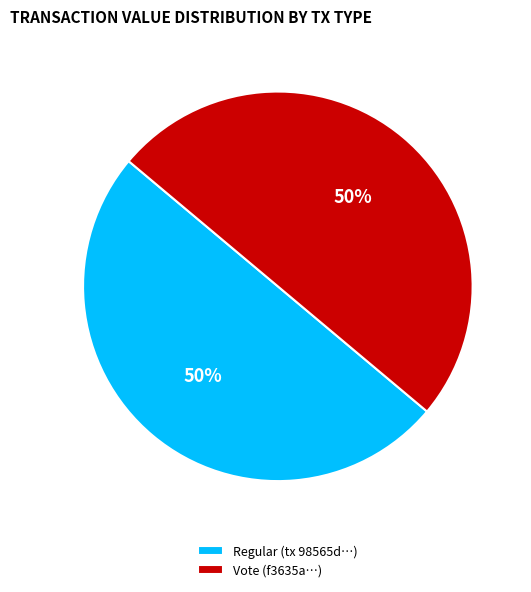

To the nearest percent, what is the average slice percentage?

50%